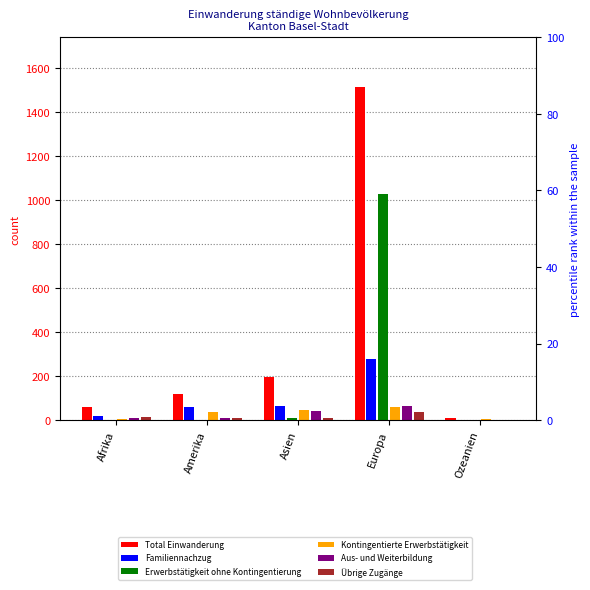

How many values in the Familiennachzug series are below 62?

2